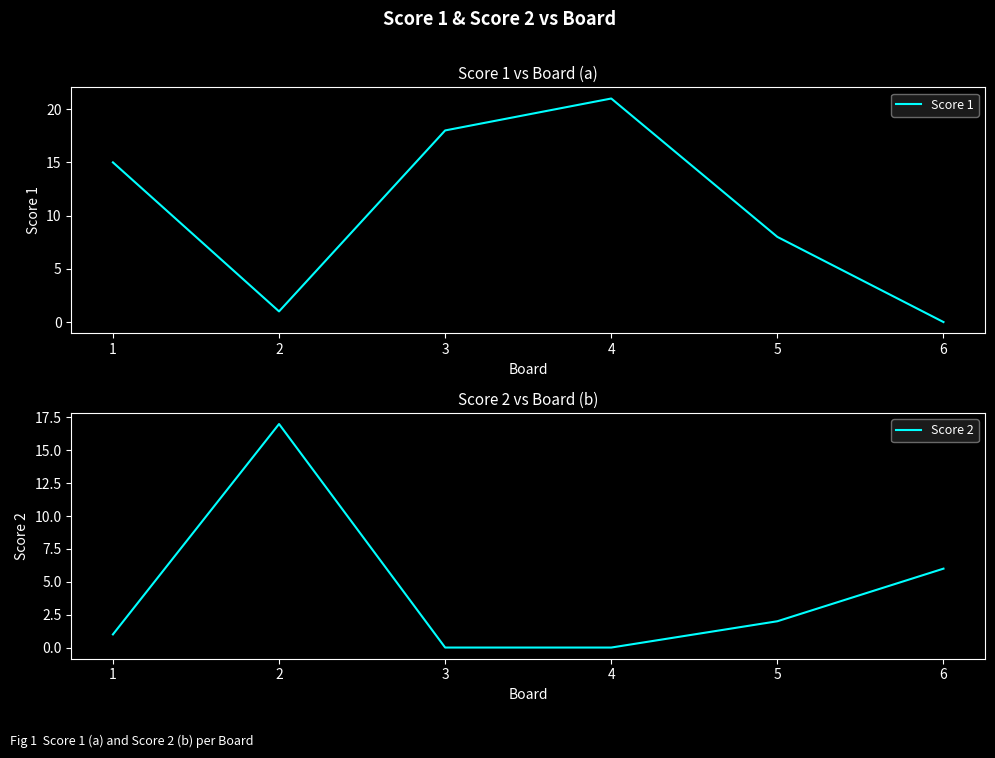

The value of Score 2 at 3 is 0. True or false?

True